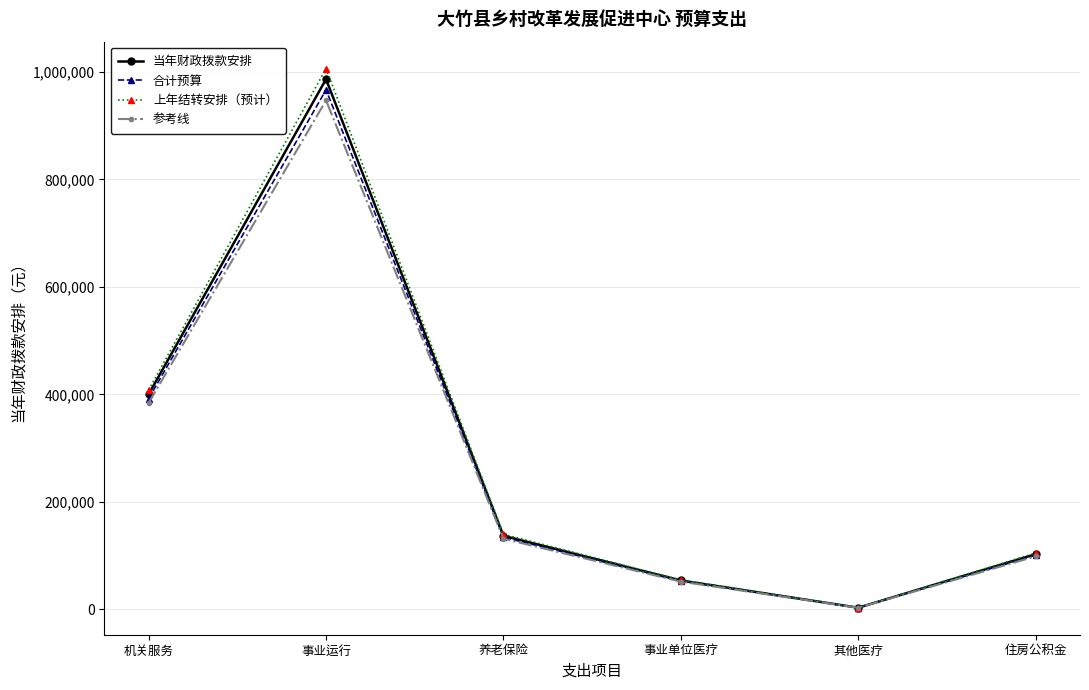

List the labels in order of 参考线 value, smallest first.

其他医疗, 事业单位医疗, 住房公积金, 养老保险, 机关服务, 事业运行